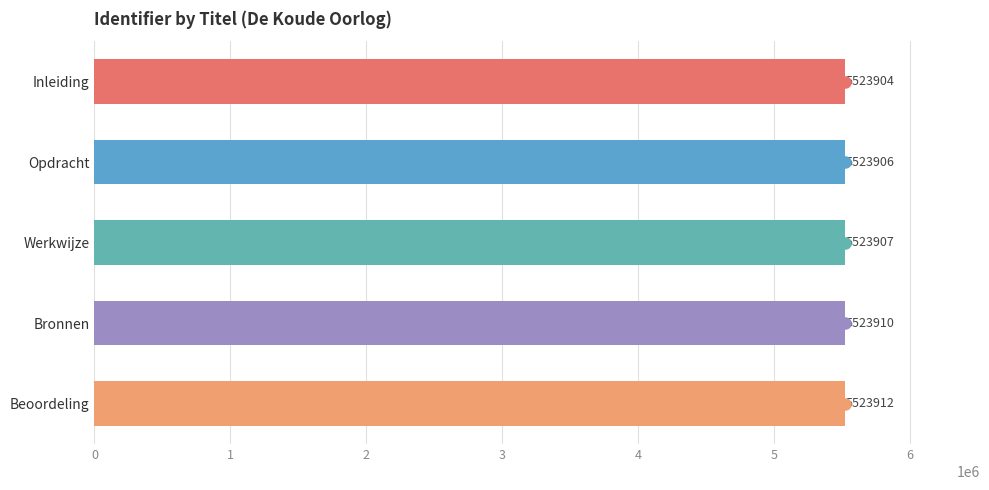

What is the greatest value displayed?

5523912